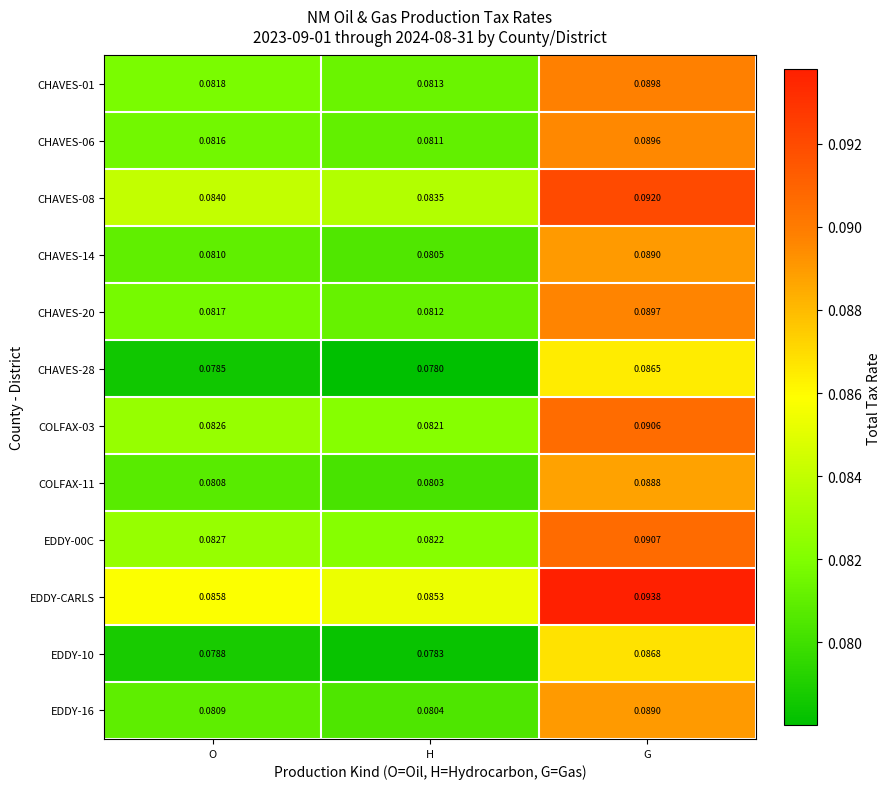

Which series has the widest spread of values?

EDDY-16